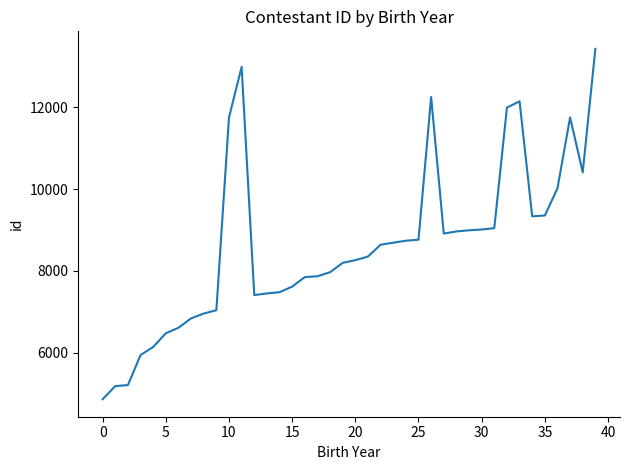

What is the greatest value displayed?

13425